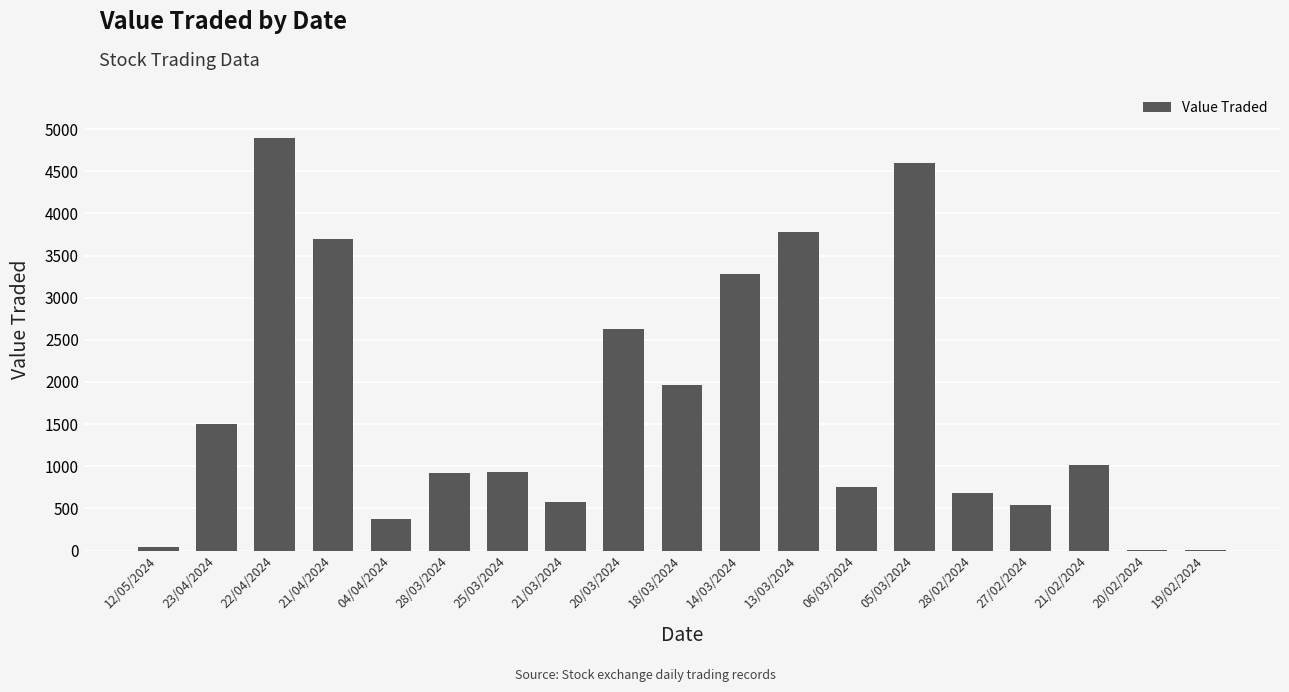

At which category does the chart reach its peak across all series?

22/04/2024